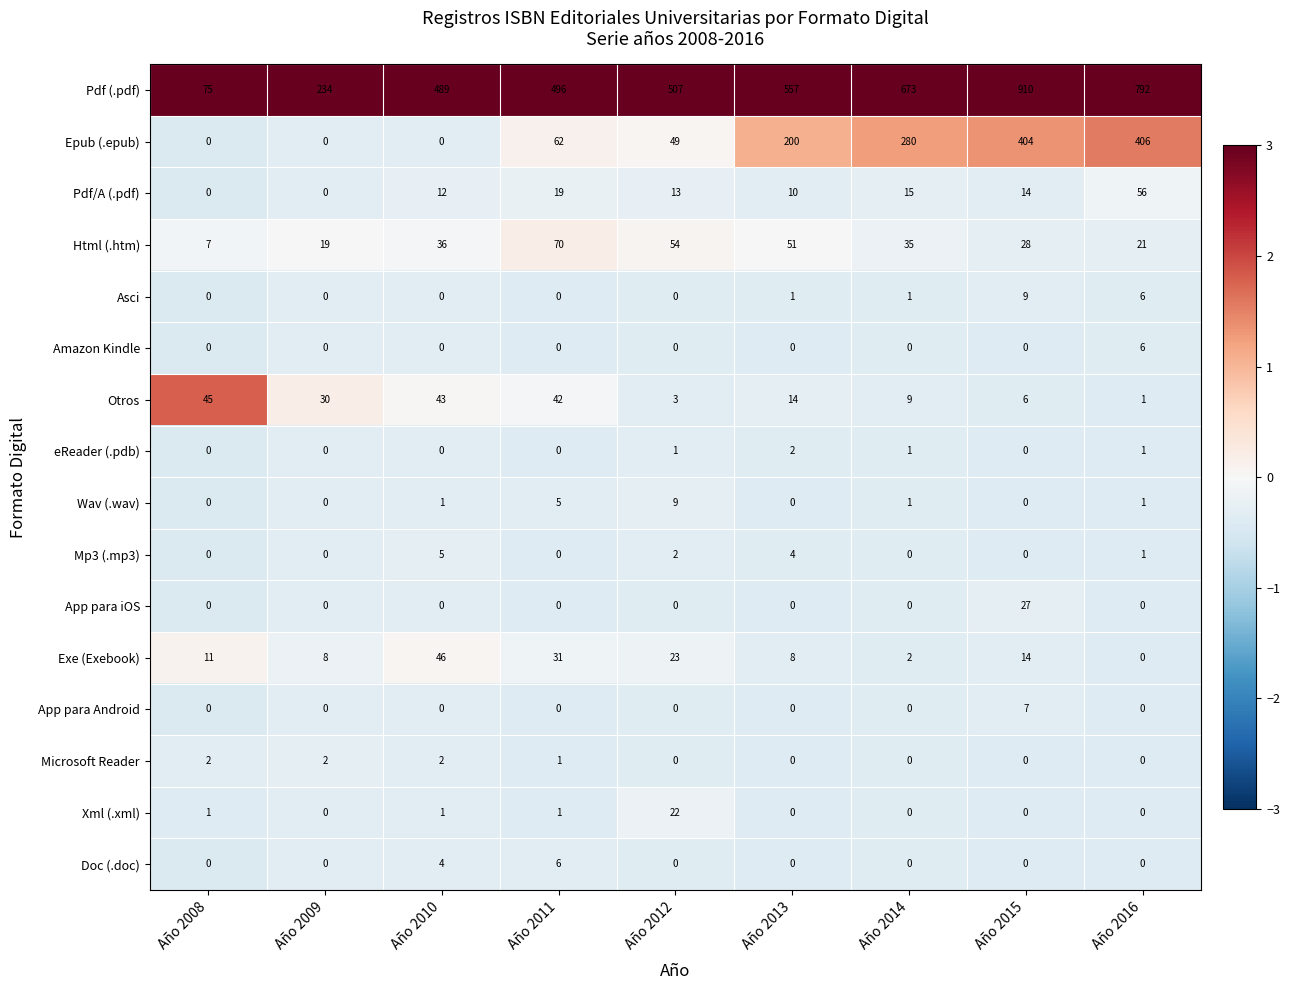

What is the difference between the highest and lowest values at Año 2008?

75